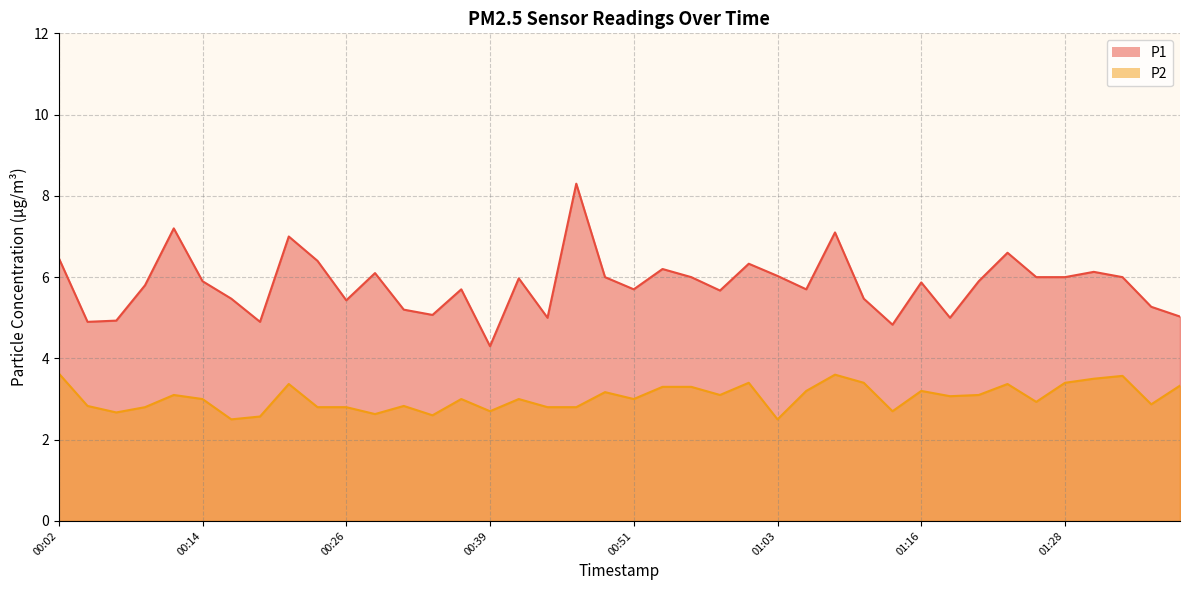

What is the lowest value of the P2 series?

2.5